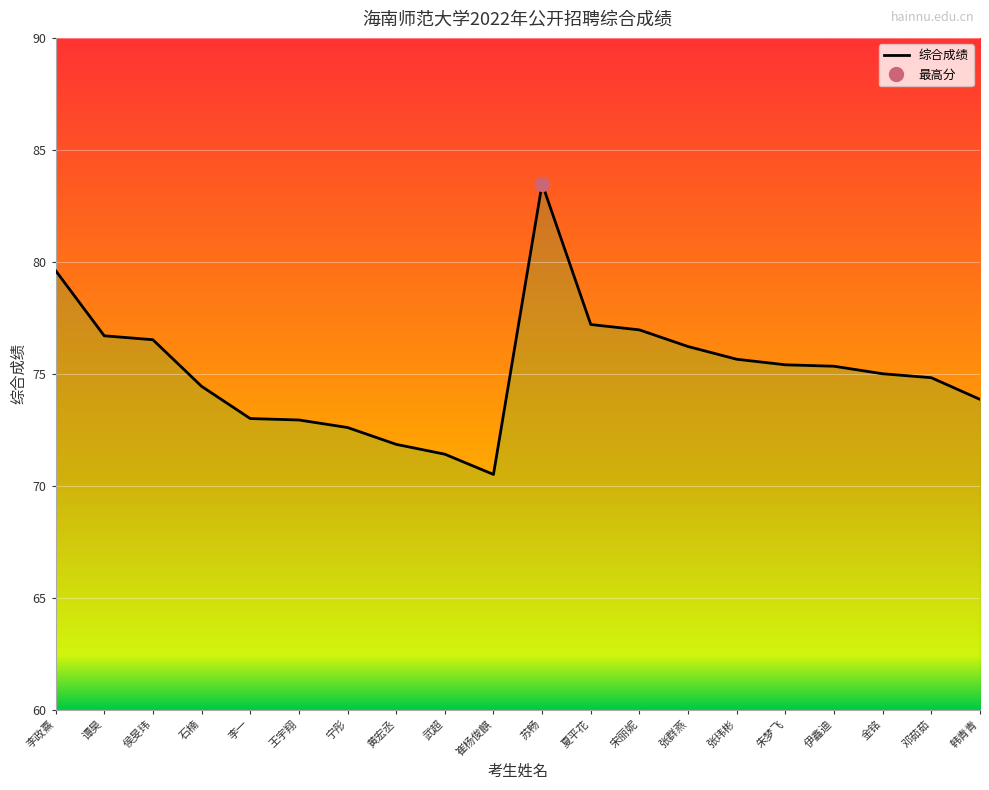

What position from the right is 张玮彬?

6